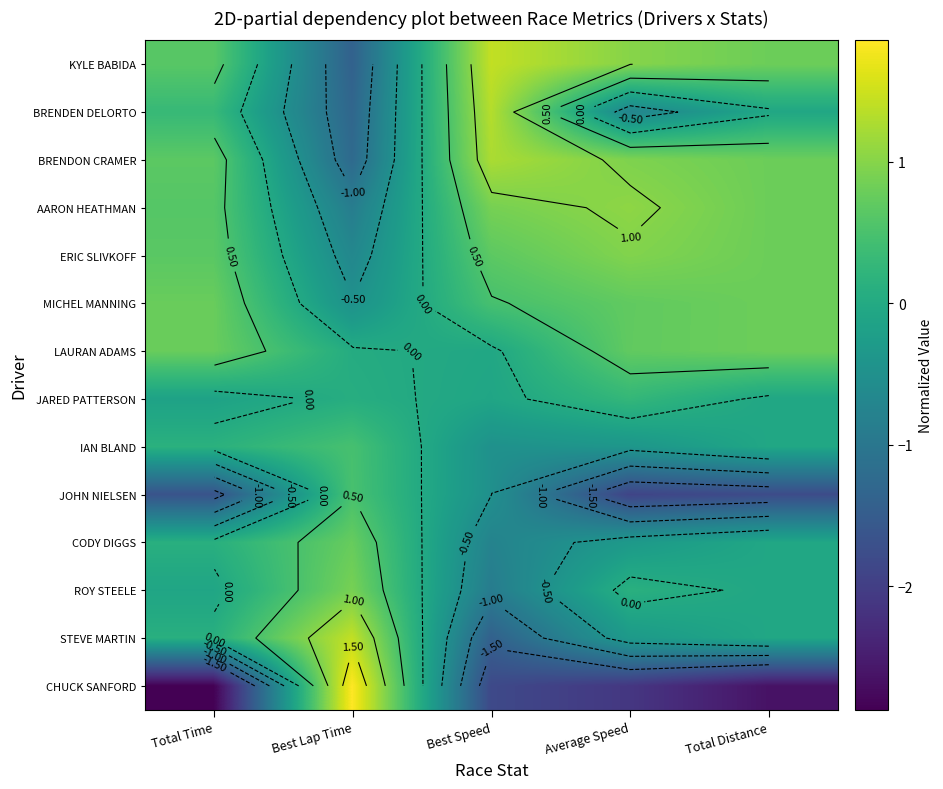

Between Total Time and Best Lap Time, which series saw the biggest shift?

CHUCK SANFORD